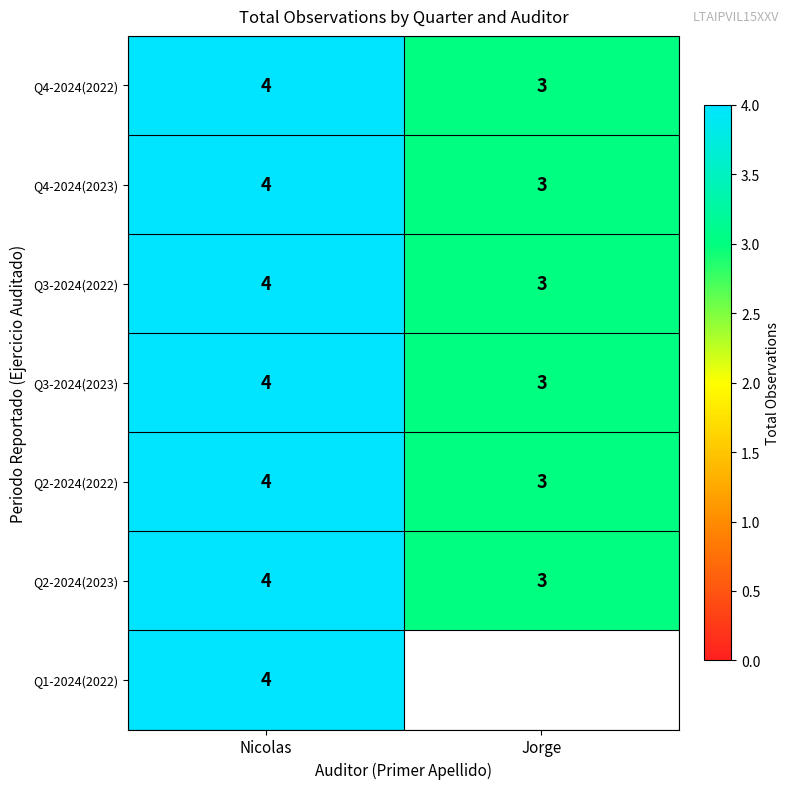

Is it true that Q2-2024(2023) equals 7 at Nicolas?

False